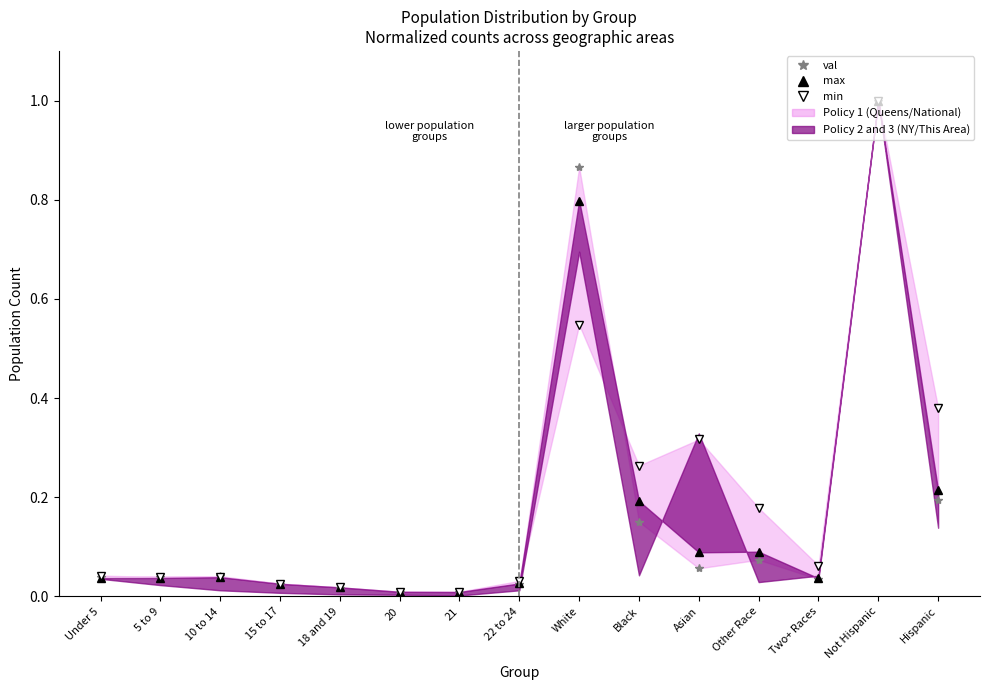

Where is the first local minimum for max?

21